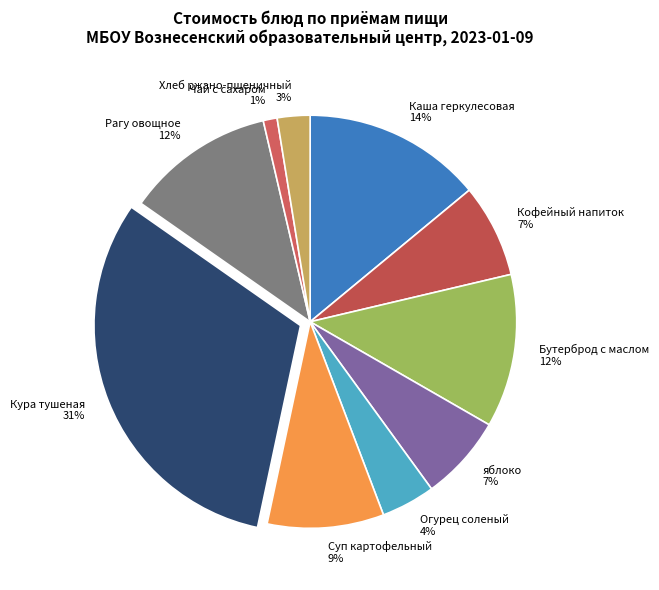

Between яблоко and Огурец соленый, which is larger?

яблоко